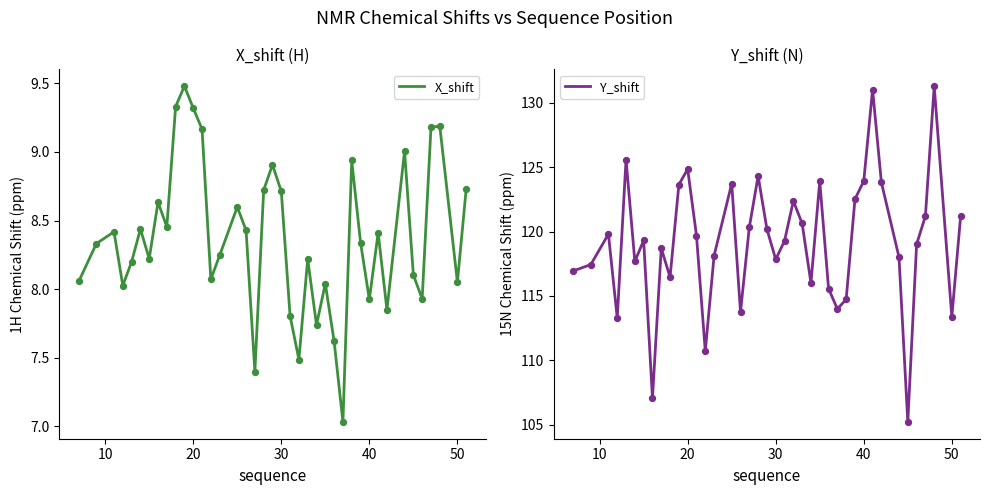

What are all the series names shown in the legend?

X_shift, Y_shift